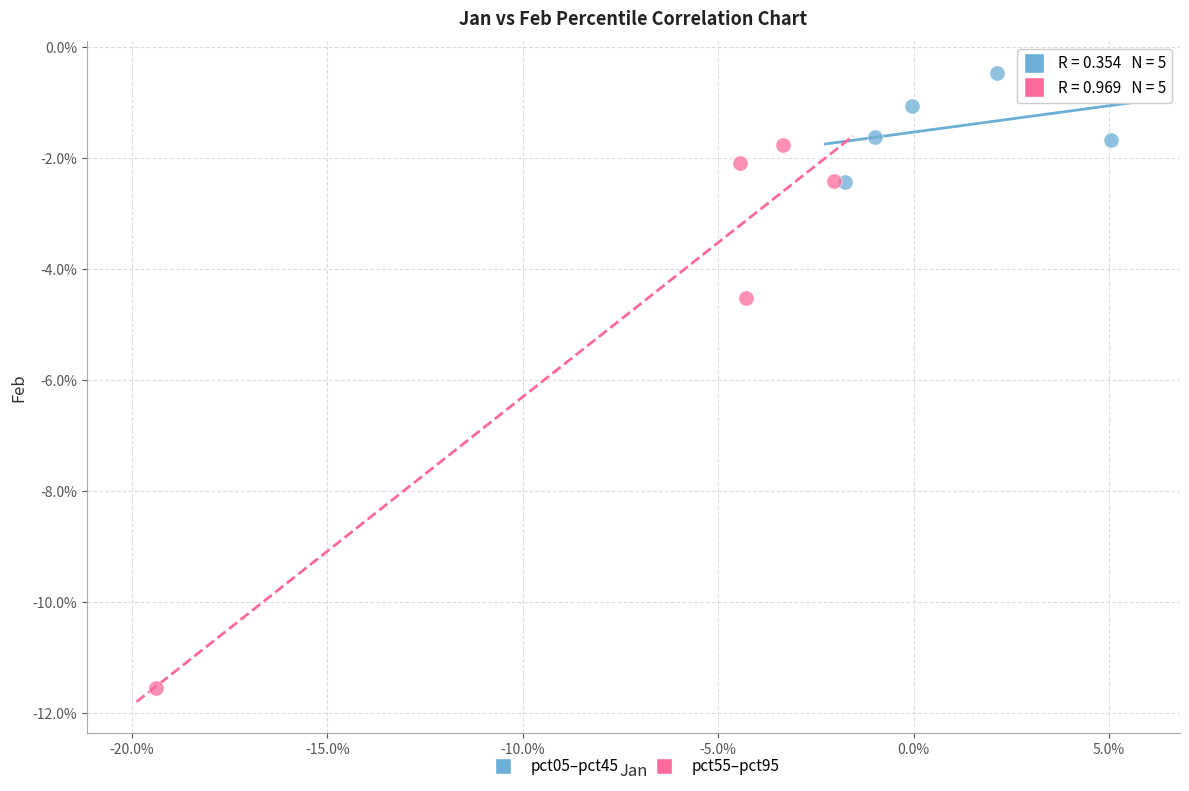

What are all the series names shown in the legend?

pct05–pct45, pct55–pct95